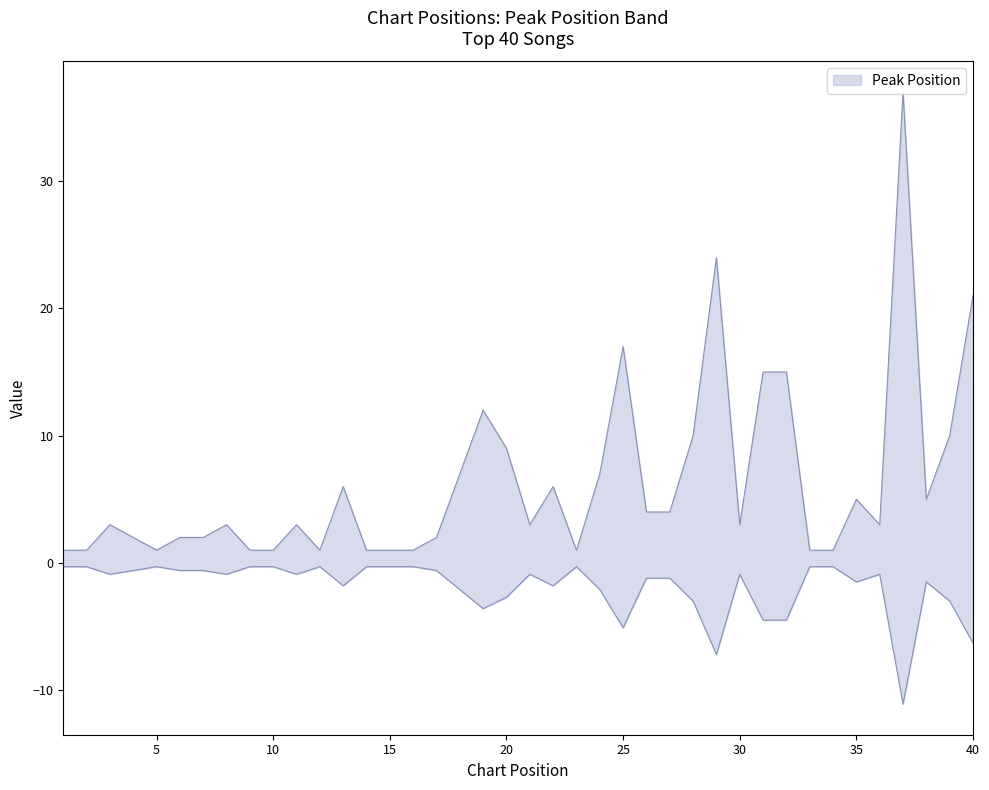

Approximately how many times larger is the value at 3 compared to 35?

0.6